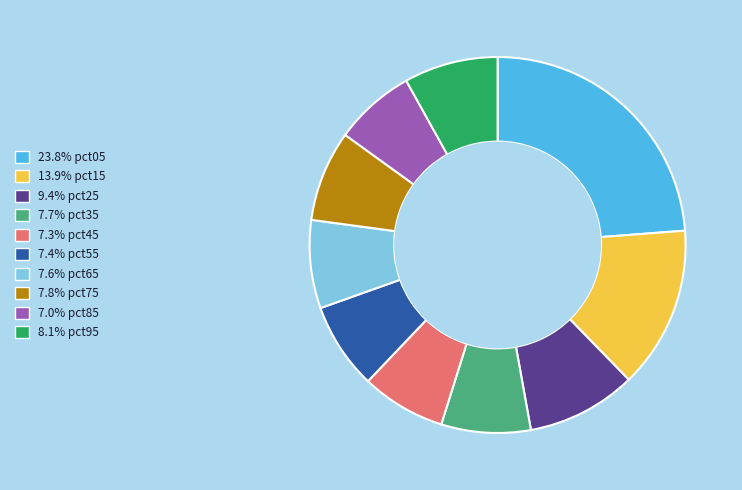

Is there a majority slice in this chart?

No